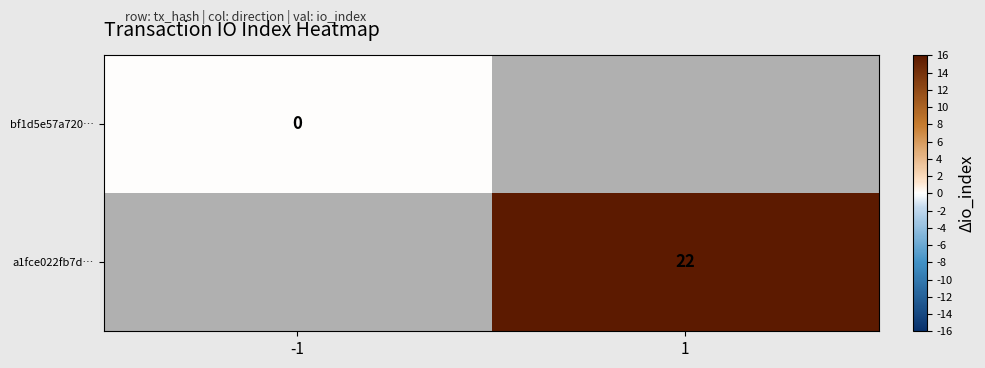

The value of a1fce022fb7d… at 1 is 32. True or false?

False